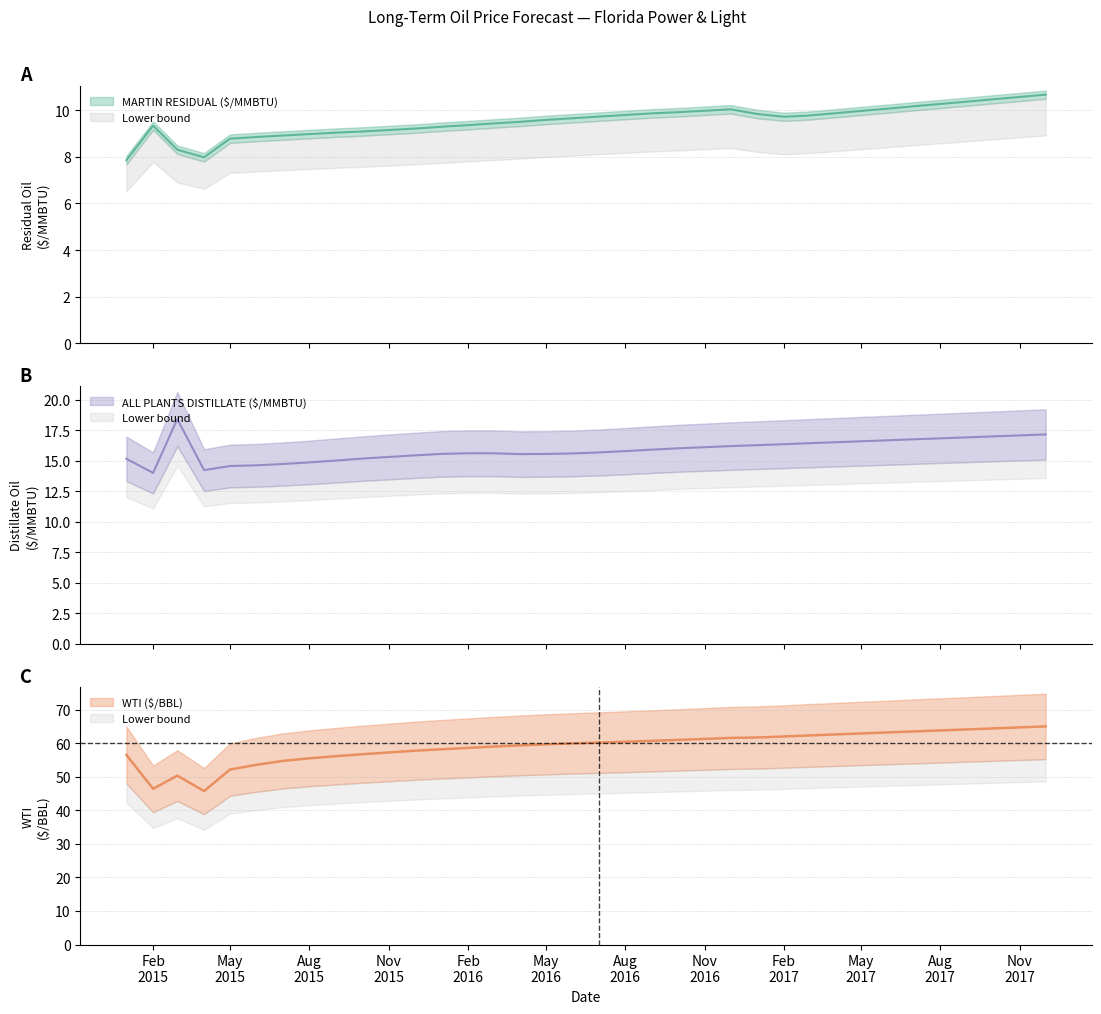

What is the difference between the maximum and minimum values in the MARTIN RESIDUAL ($/MMBTU) series?

2.8